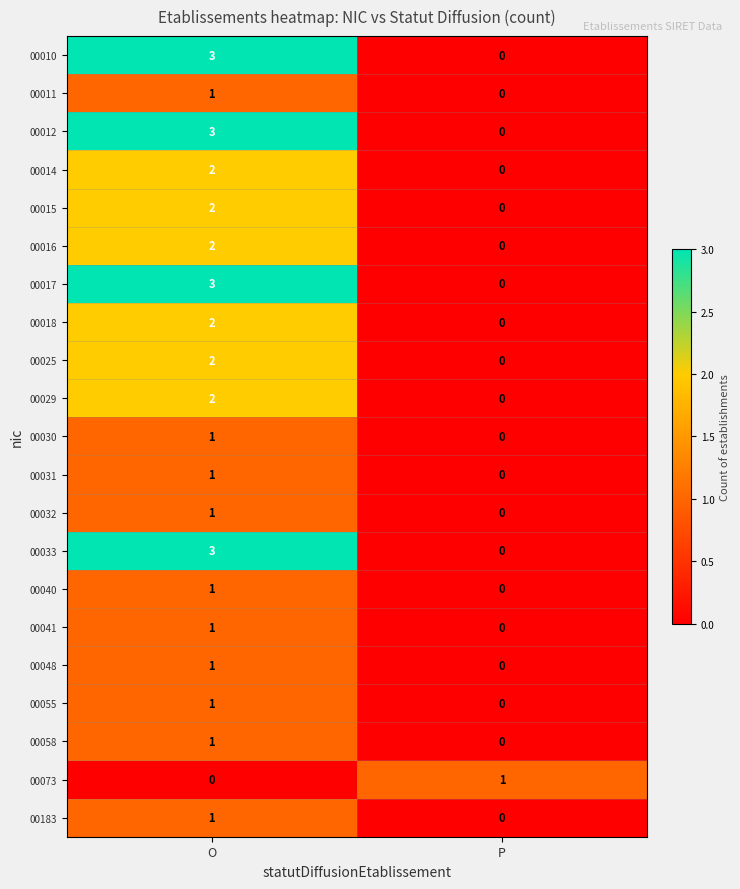

At which category is the sum across all series the highest?

O